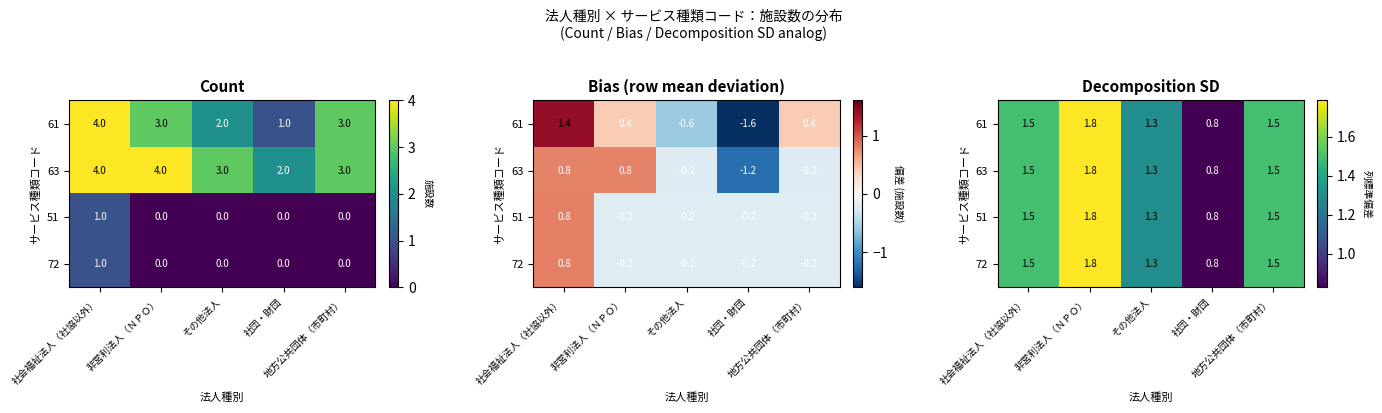

The value of 63 at 地方公共団体（市町村） is 1.5. True or false?

True